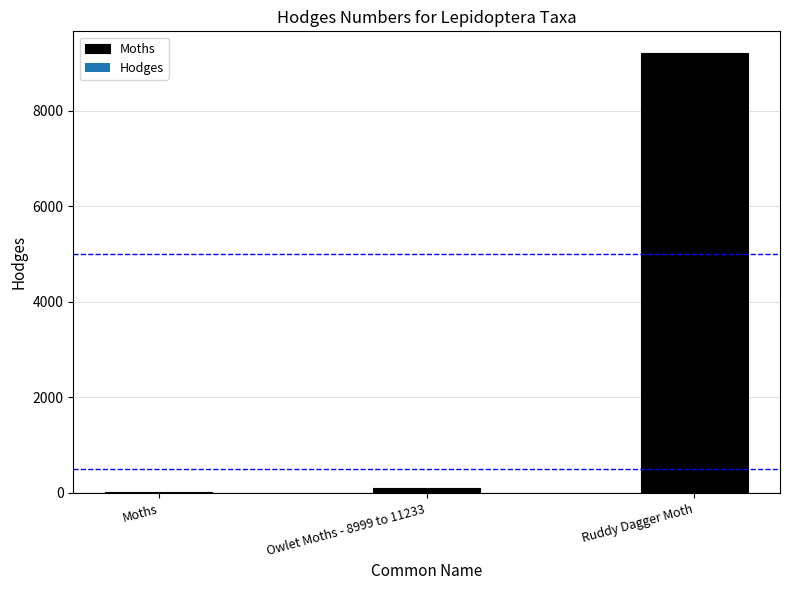

What position from the right is Owlet Moths - 8999 to 11233?

2